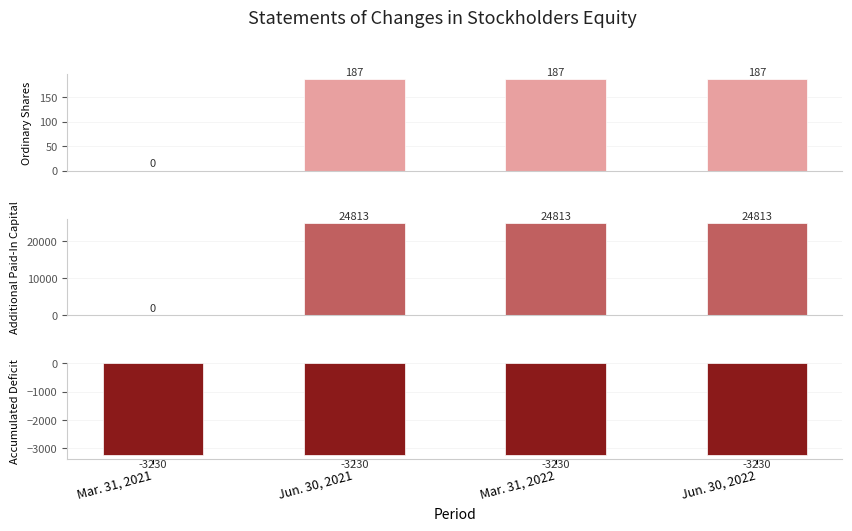

What is the total value across all series at Jun. 30, 2022?

21770